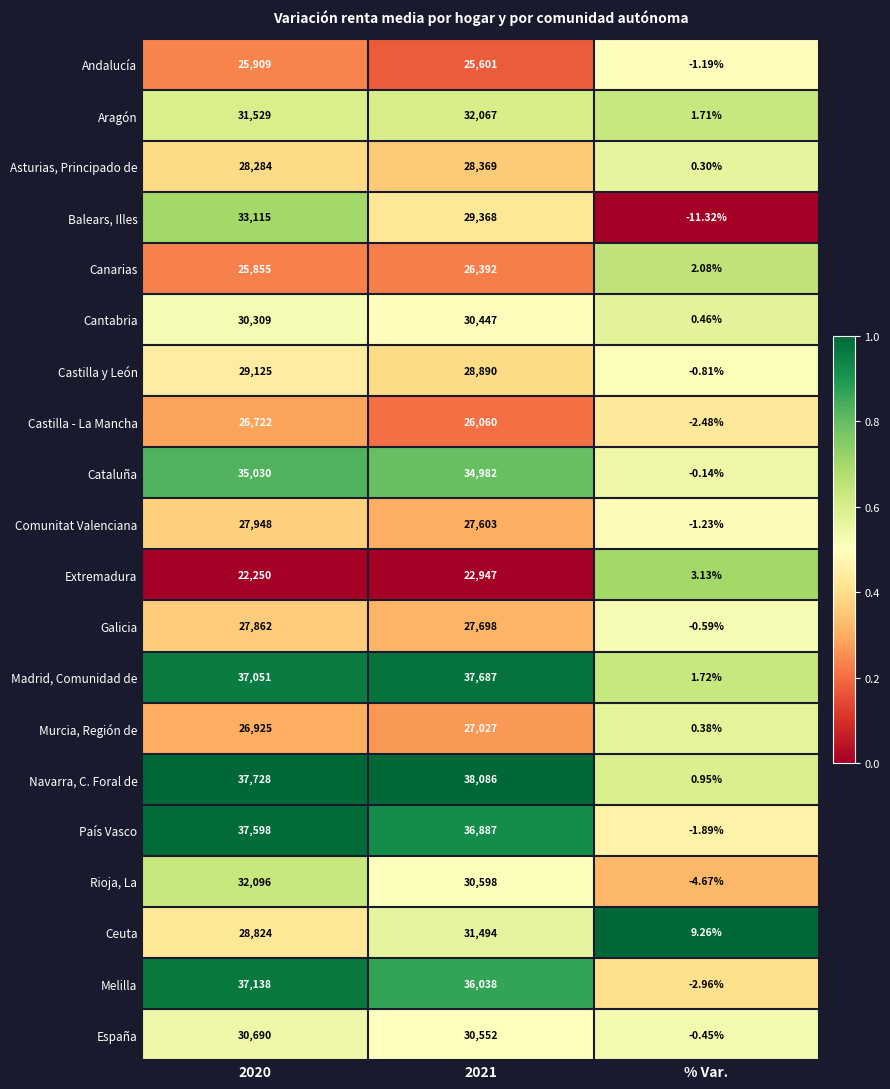

Which series has the largest range (max minus min)?

Navarra, C. Foral de